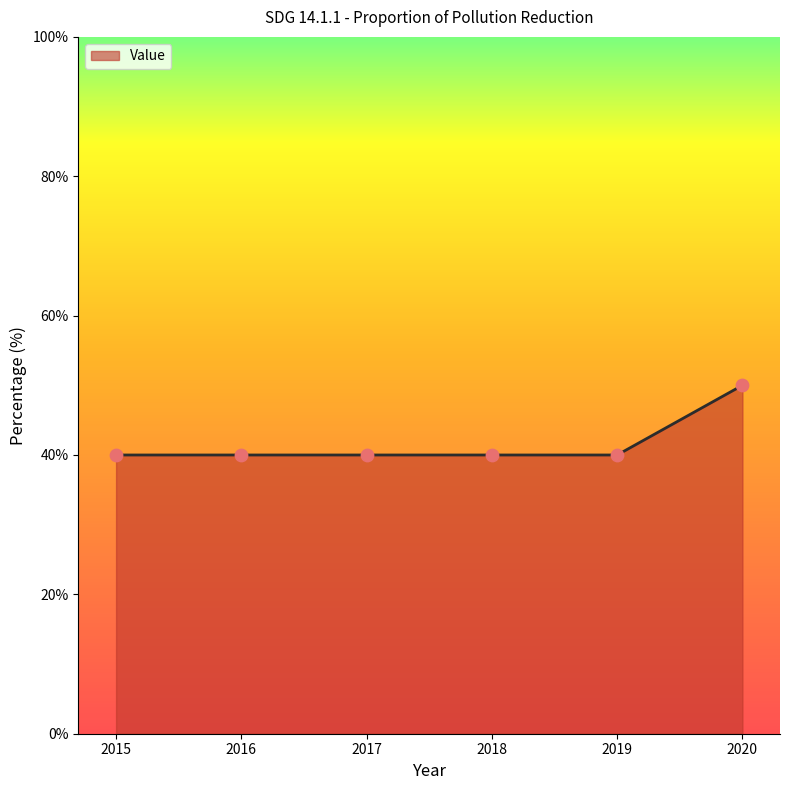

Approximately how many times larger is the value at 2018 compared to 2020?

0.8